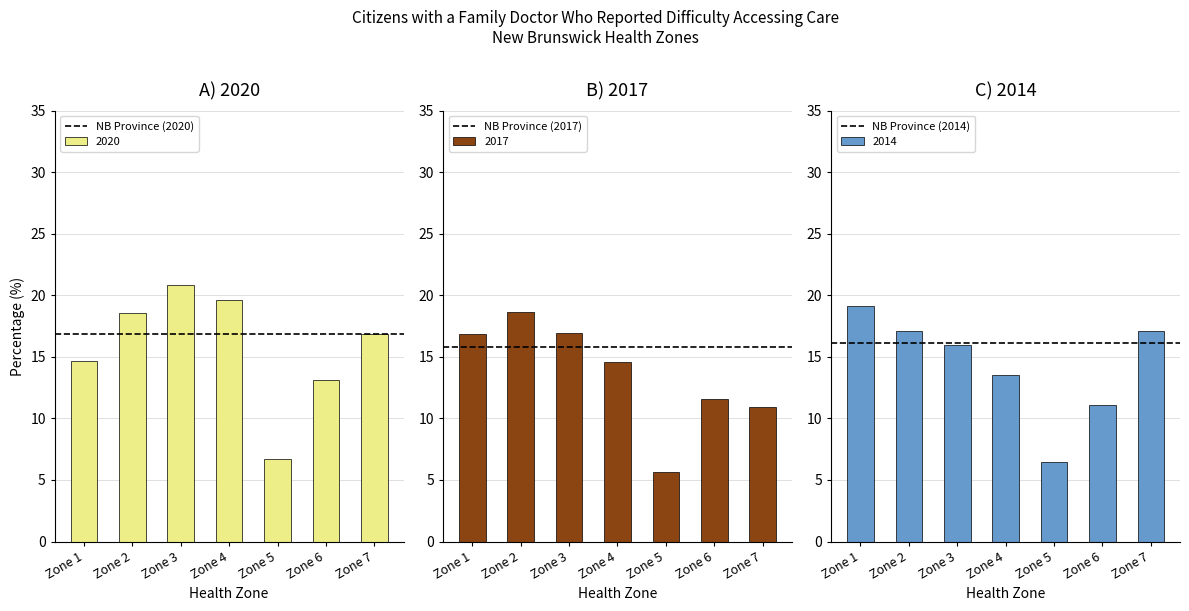

What is the maximum value for 2020?

20.8